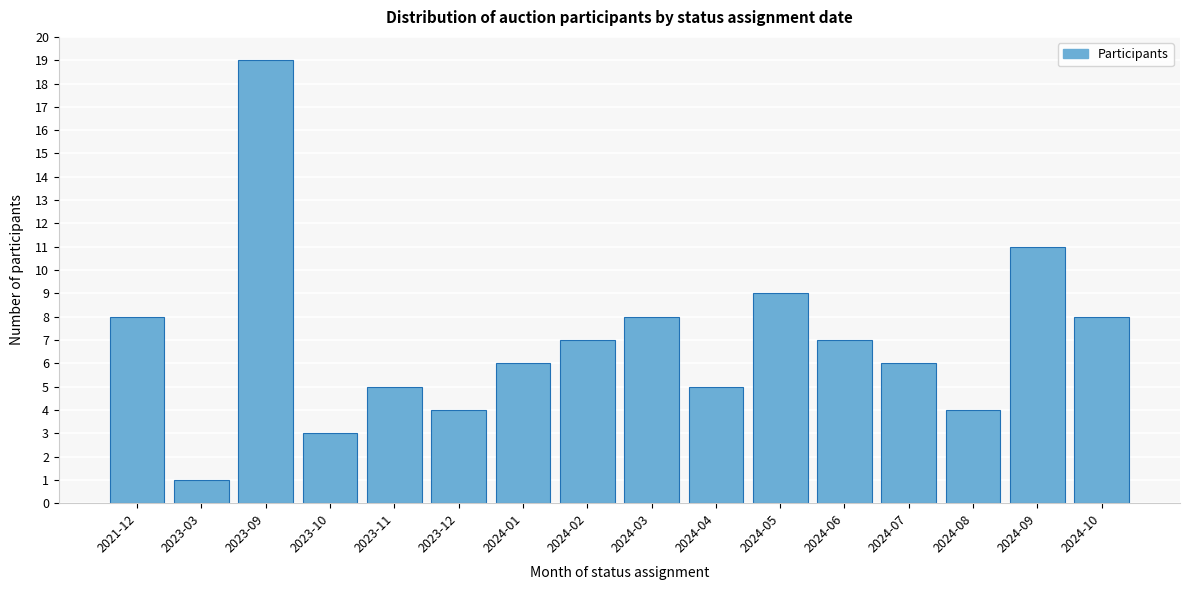

Reading left to right, transcribe all the data shown in this chart.

8	1	19	3	5	4	6	7	8	5	9	7	6	4	11	8